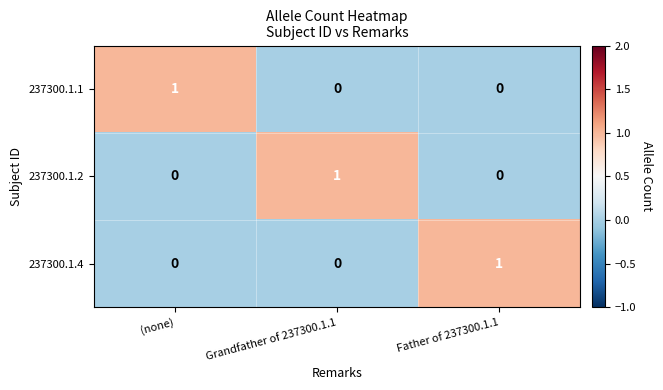

True or false: 237300.1.4 has a value of 0 at (none).

True